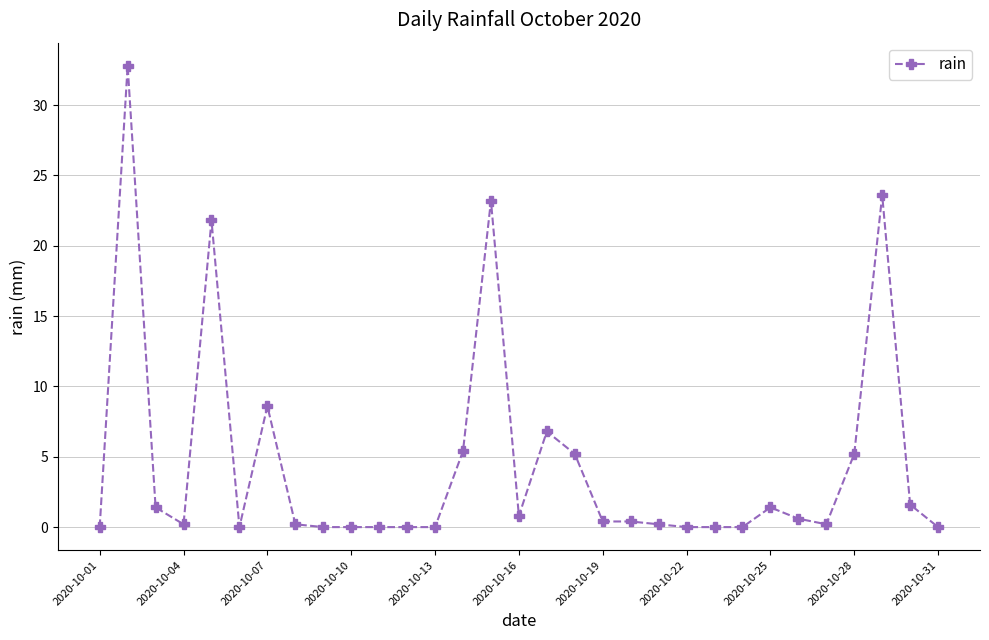

Does the chart display data point markers on the line(s)?

Yes